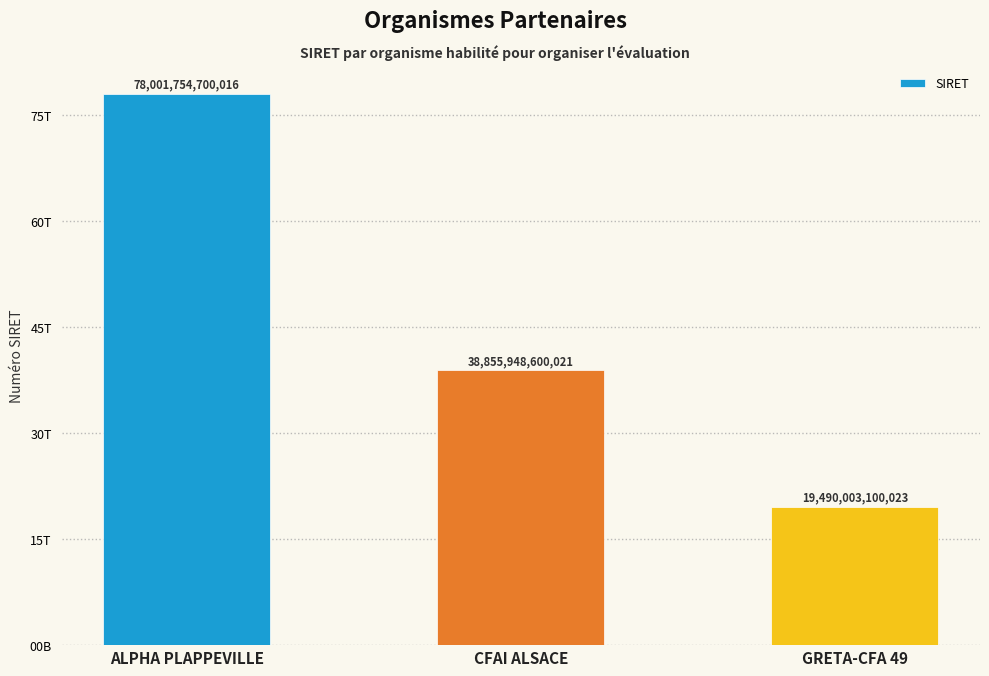

Are the bars horizontal?

No